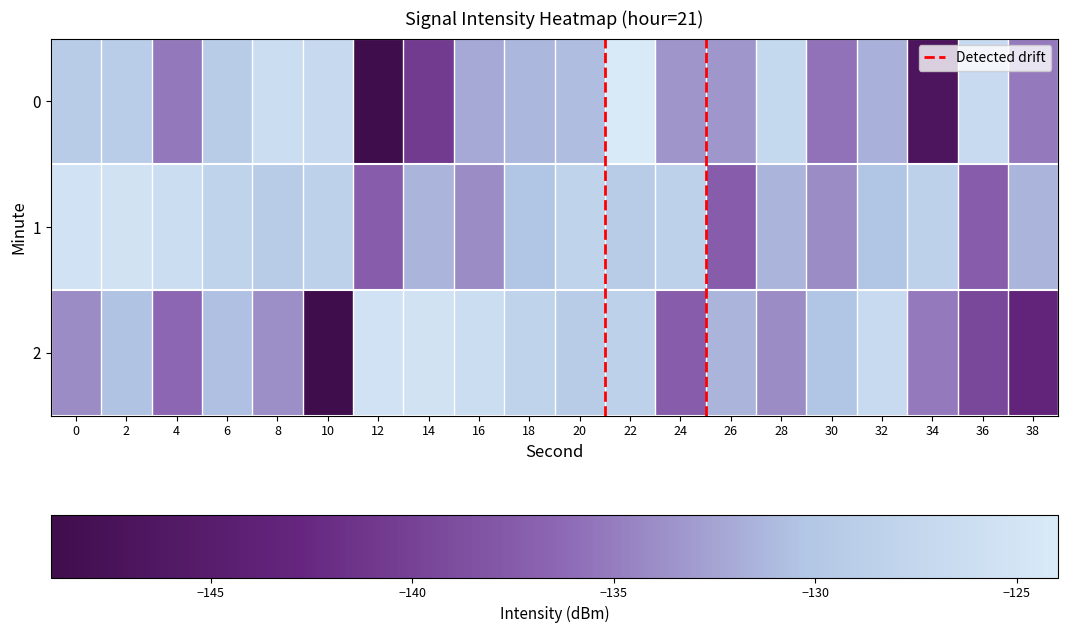

What is the difference between the maximum and minimum values in the 0 series?

25.0